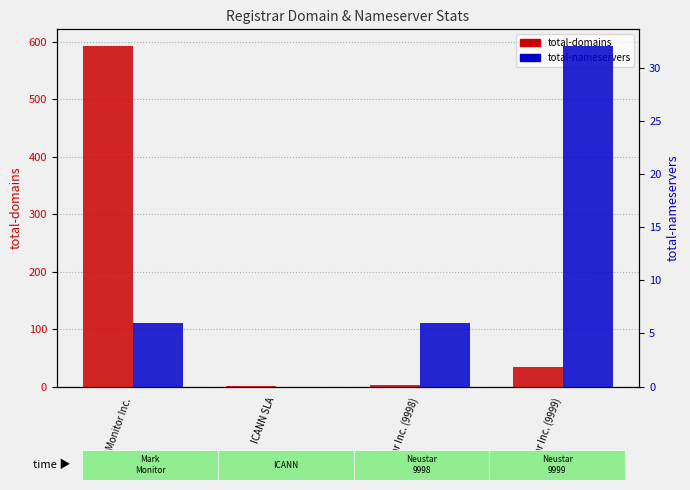

The value of total-domains at Neustar Inc. (9998) is 5. True or false?

False